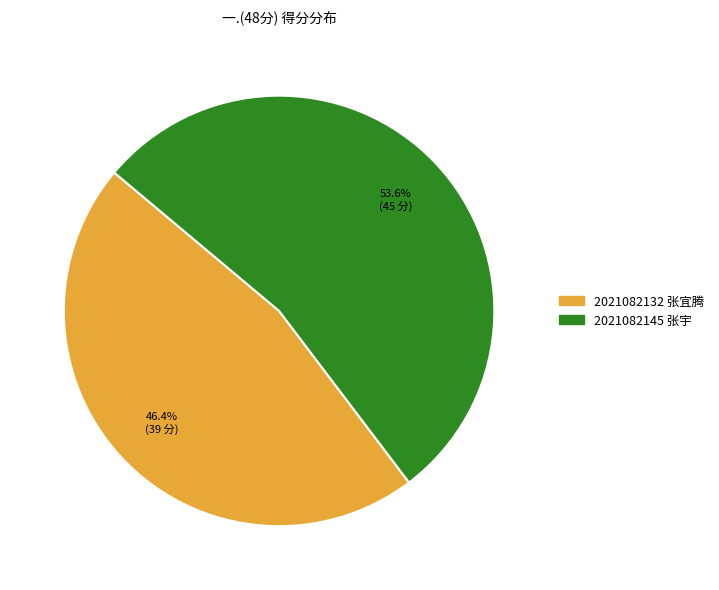

How many segments does this pie chart have?

2